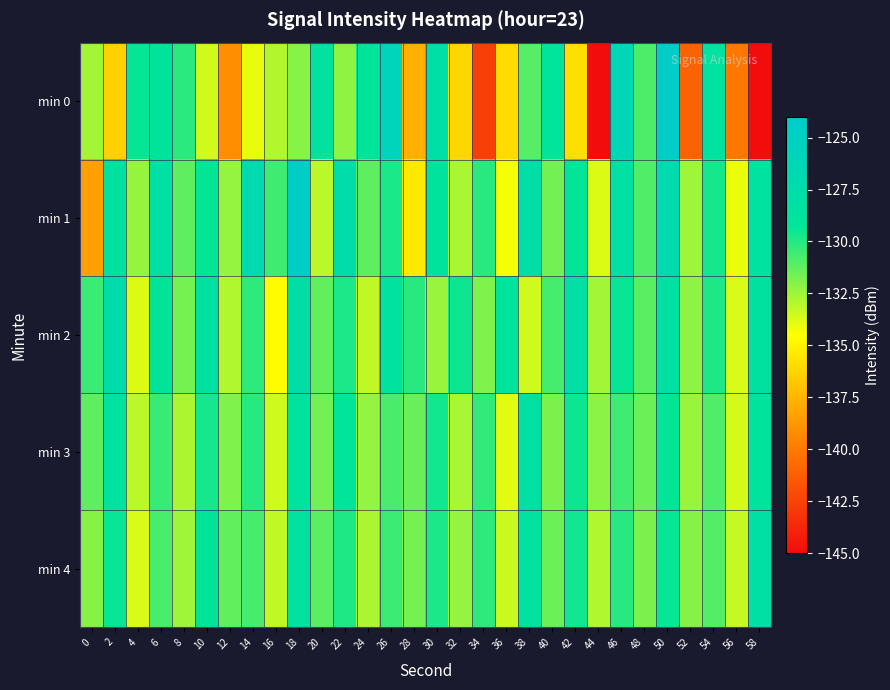

At which category does the chart reach its peak across all series?

50